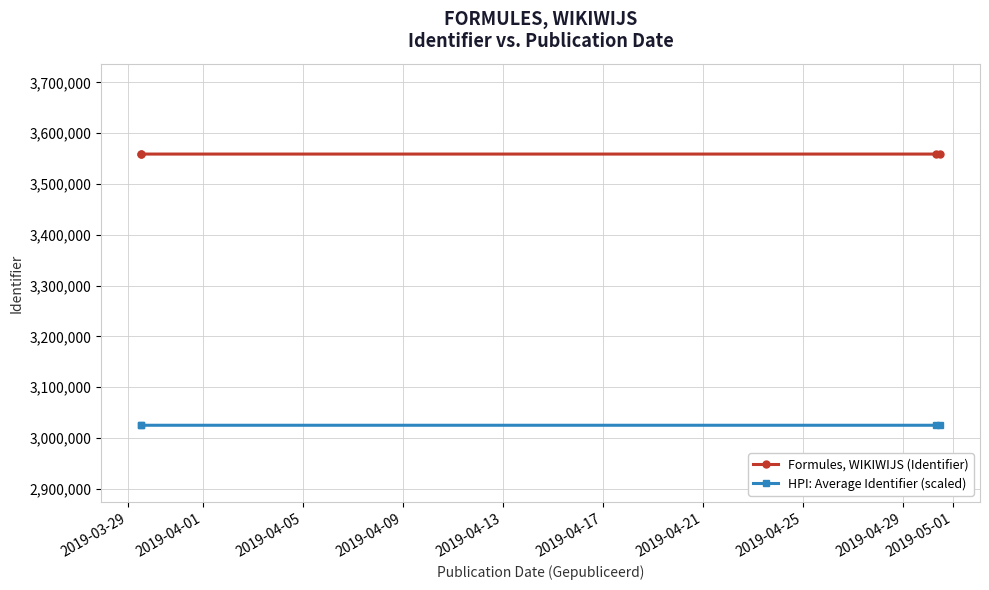

What is the maximum value shown in the chart?

3558996.0